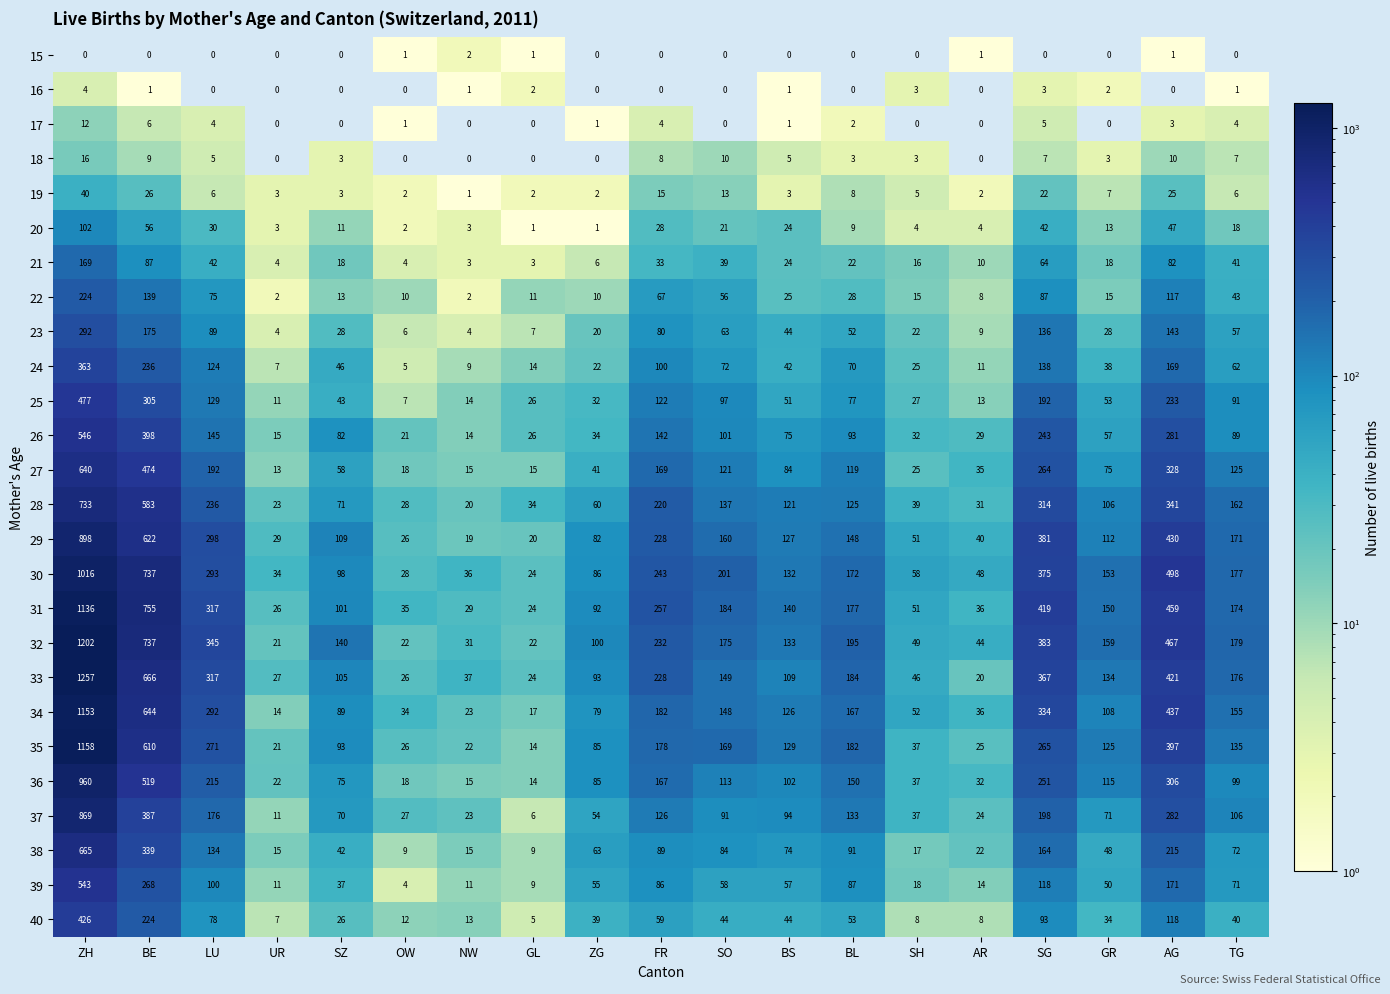

The 40 series shows 18 at SZ. True or false?

False